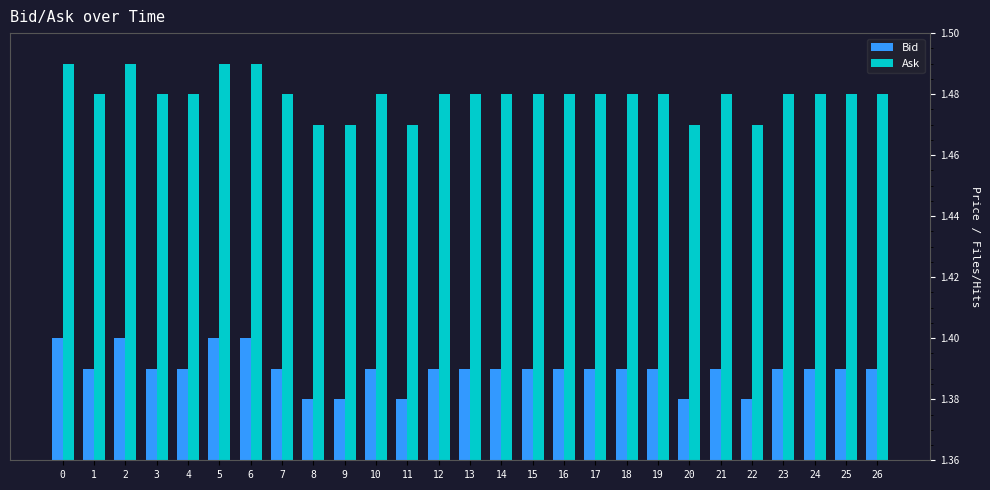

What is the sum of all Ask values?

40.0